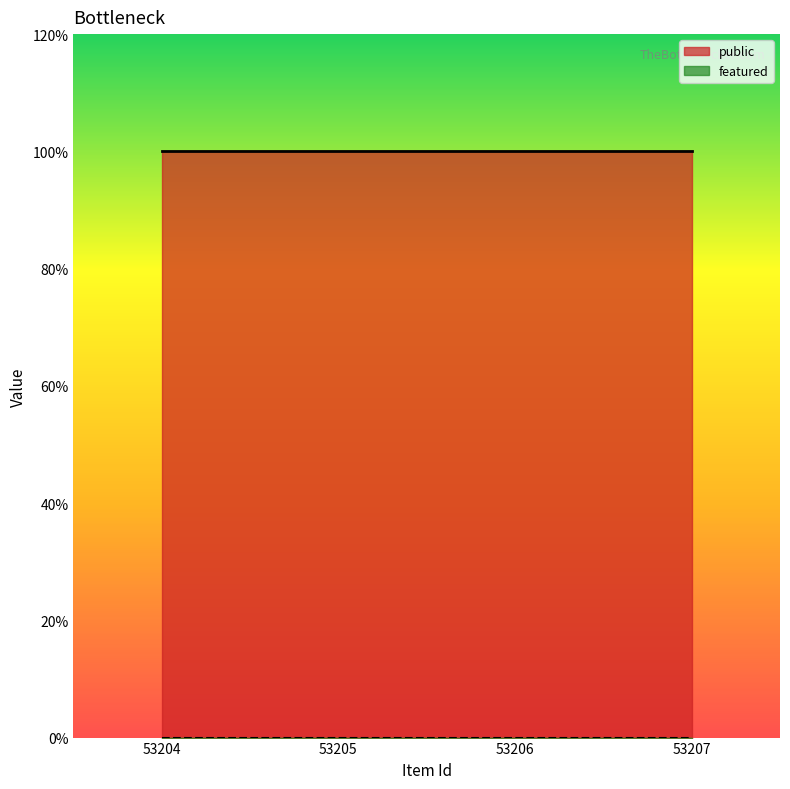

What is the total value across all series at 53205?

1